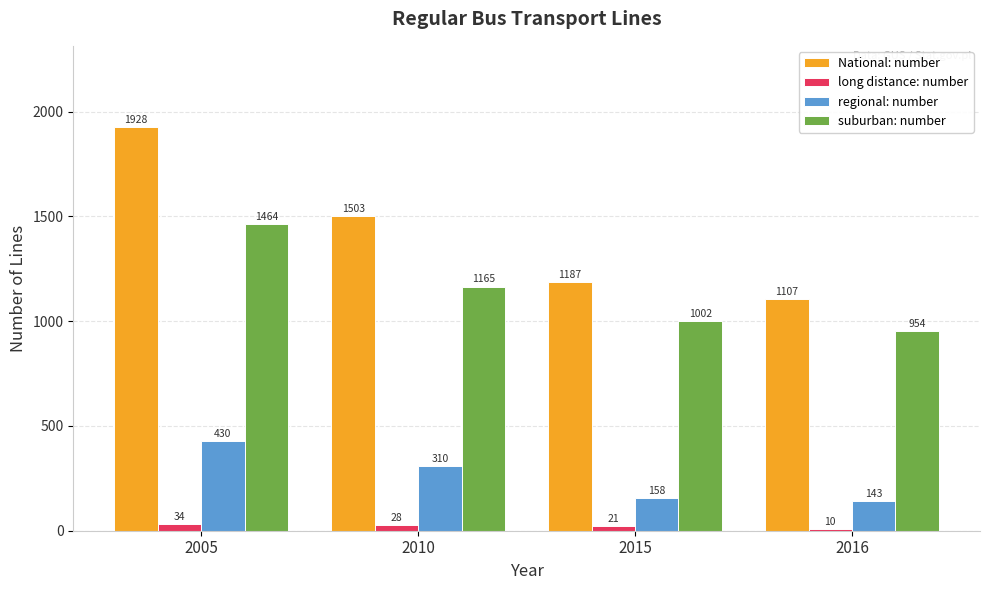

Which category has the highest value across all series?

2005